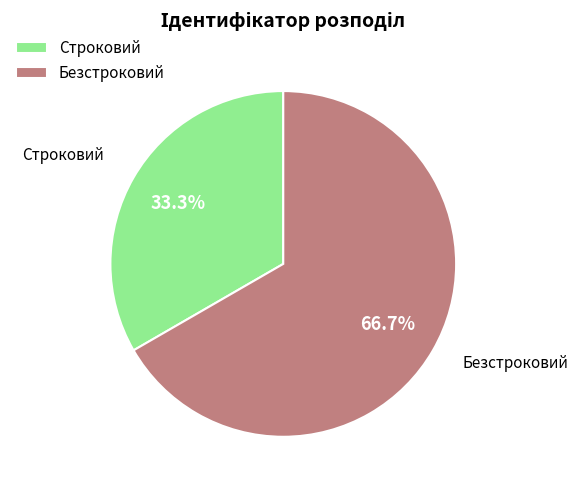

To the nearest percent, what portion does Безстроковий represent?

67%